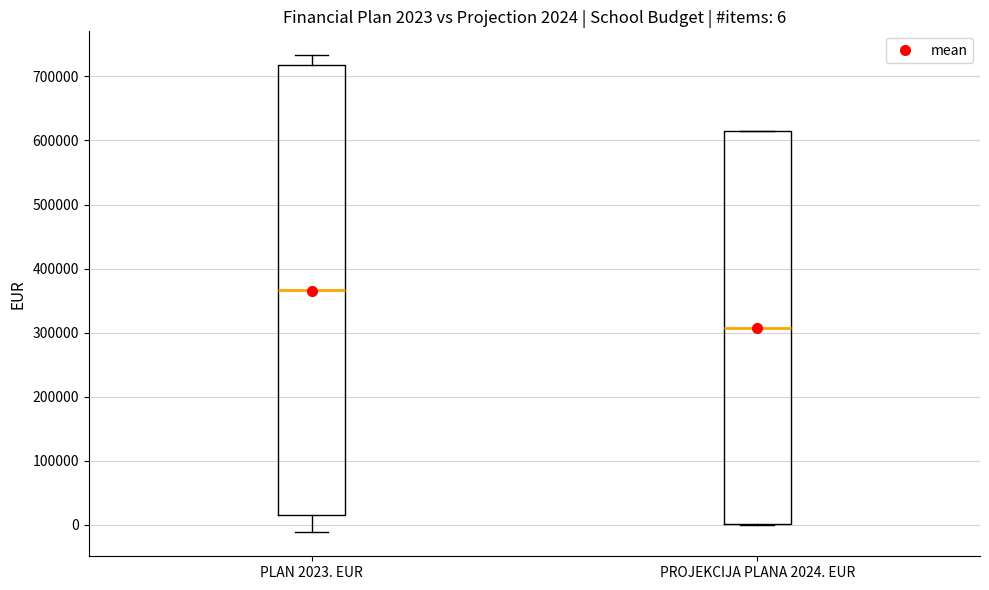

Which box is the tallest, from its lower edge to its upper edge?

PLAN 2023. EUR